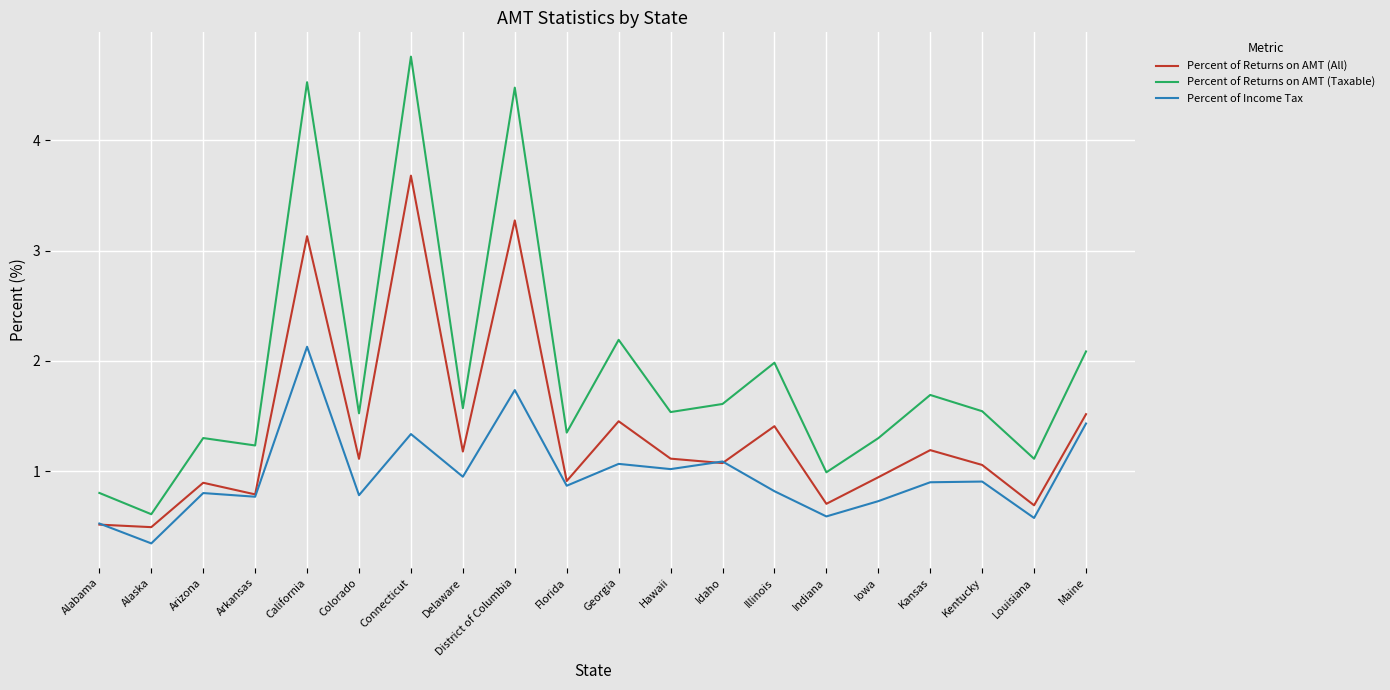

At how many categories does at least one series exceed 4?

3